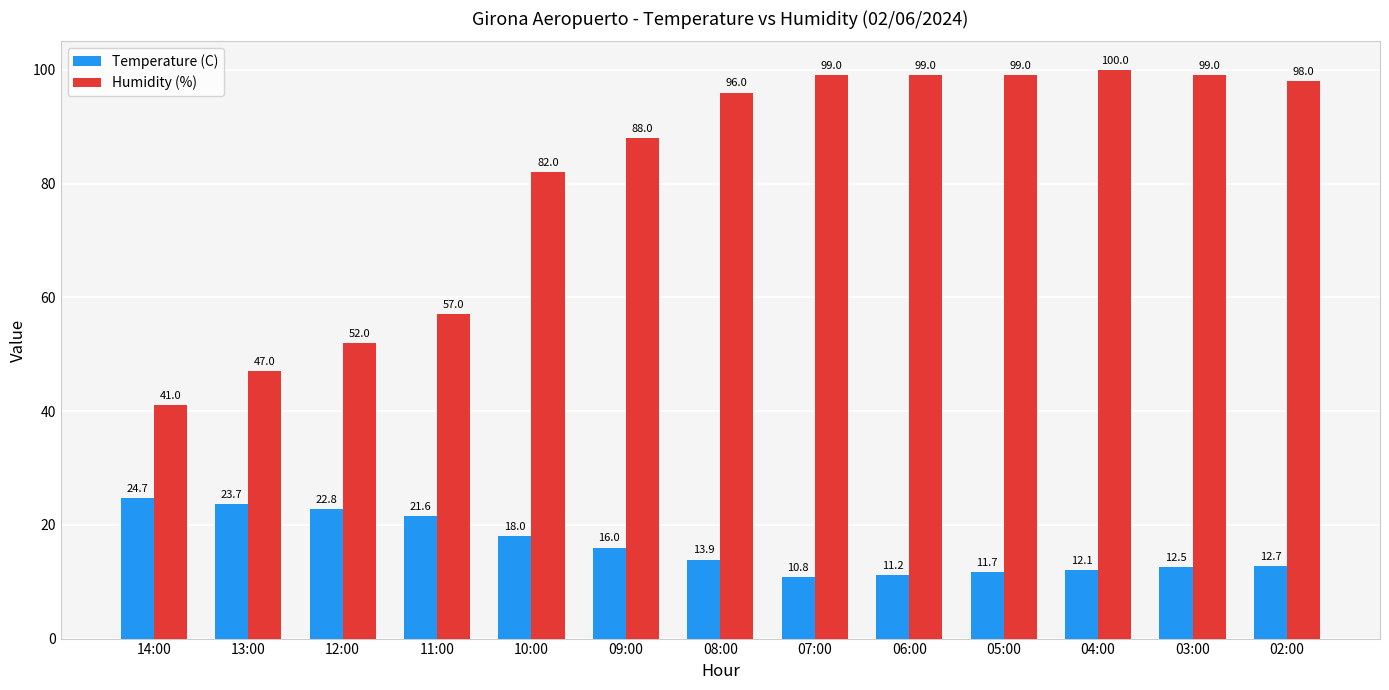

Rank the series by their maximum value, from lowest to highest.

Temperature (C), Humidity (%)